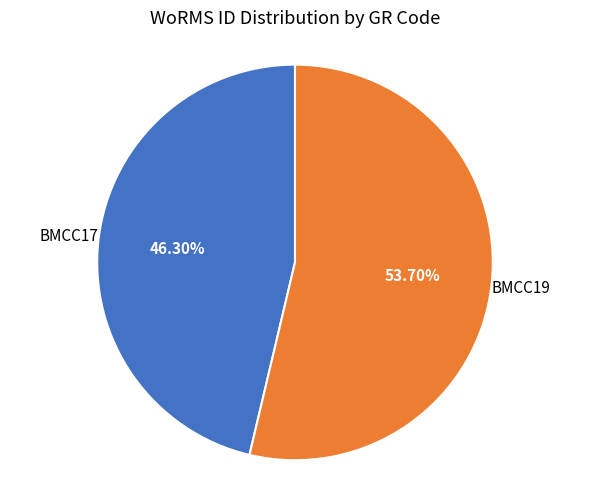

How much of the chart is everything except BMCC17?

53.7%